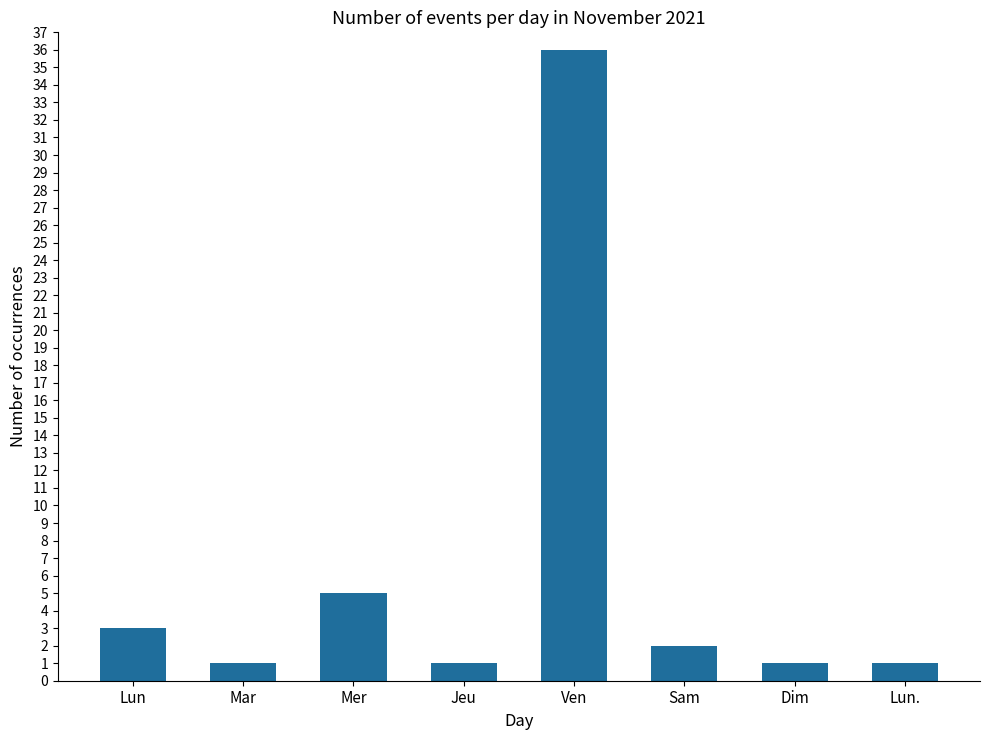

At which label does the data first exceed 2?

Lun